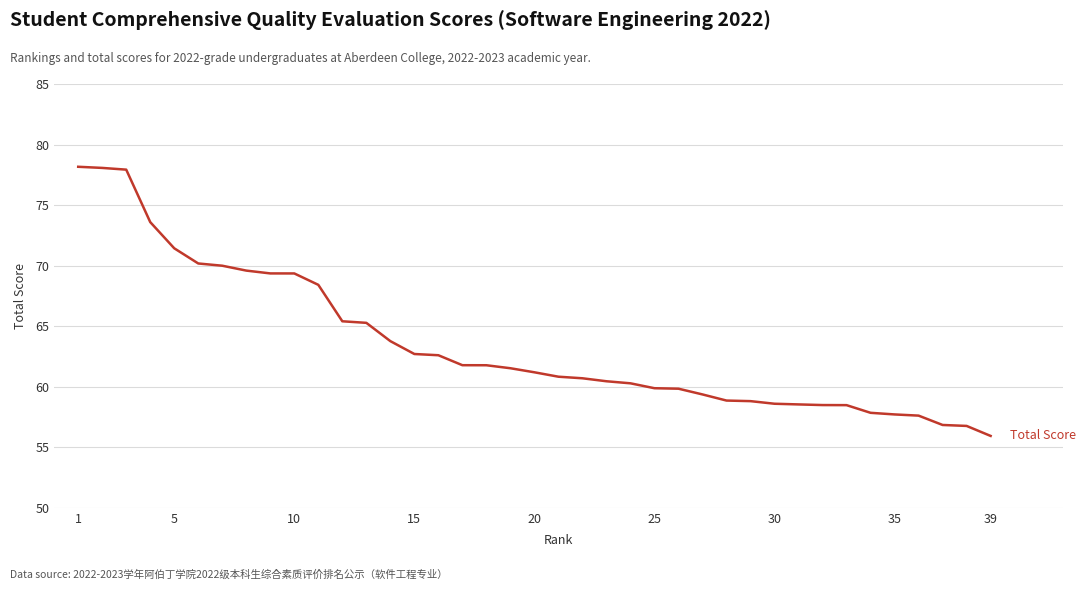

What is the average value?

63.5